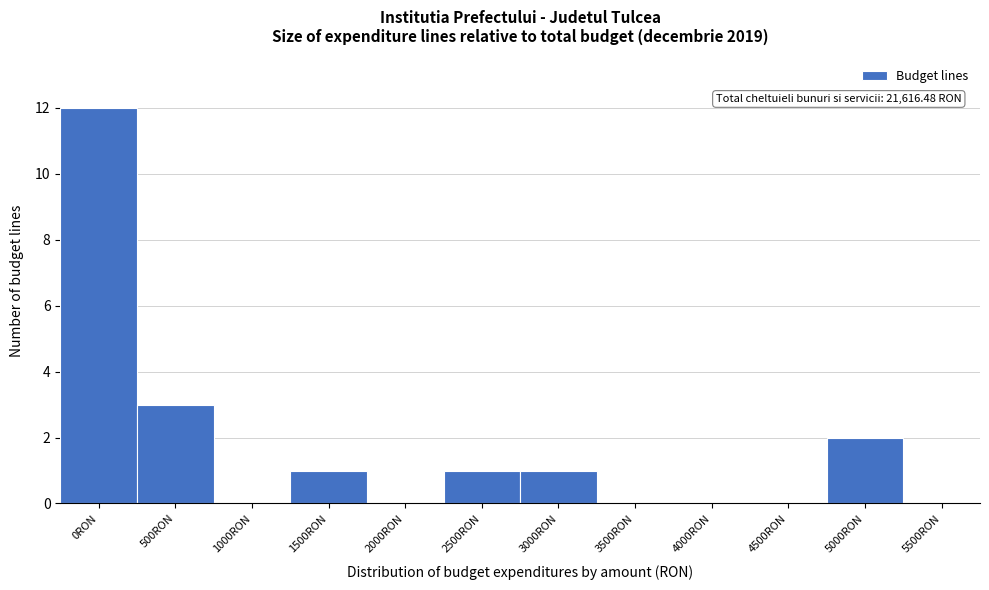

Reading right to left, list all the values displayed in this chart.

5500RON=0	5000RON=2	4500RON=0	4000RON=0	3500RON=0	3000RON=1	2500RON=1	2000RON=0	1500RON=1	1000RON=0	500RON=3	0RON=12